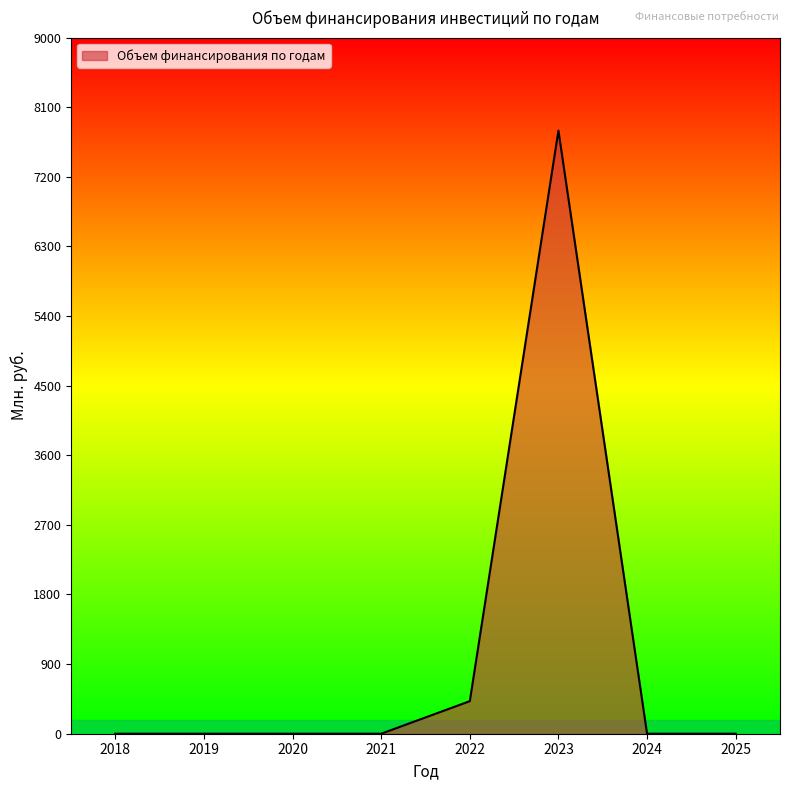

True or false: there are more than 0 points higher than both neighbors.

True